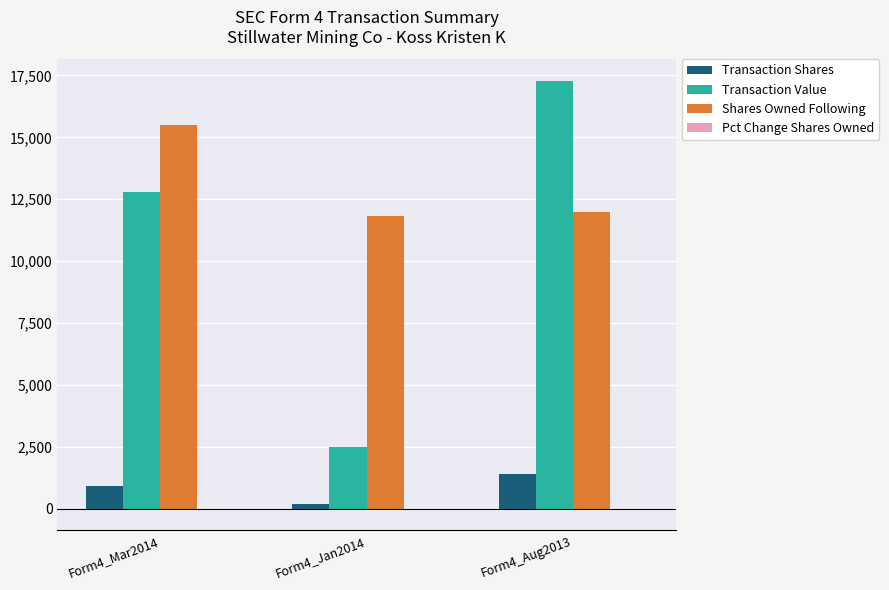

Between Form4_Jan2014 and Form4_Aug2013, which series saw the biggest shift?

Transaction Value